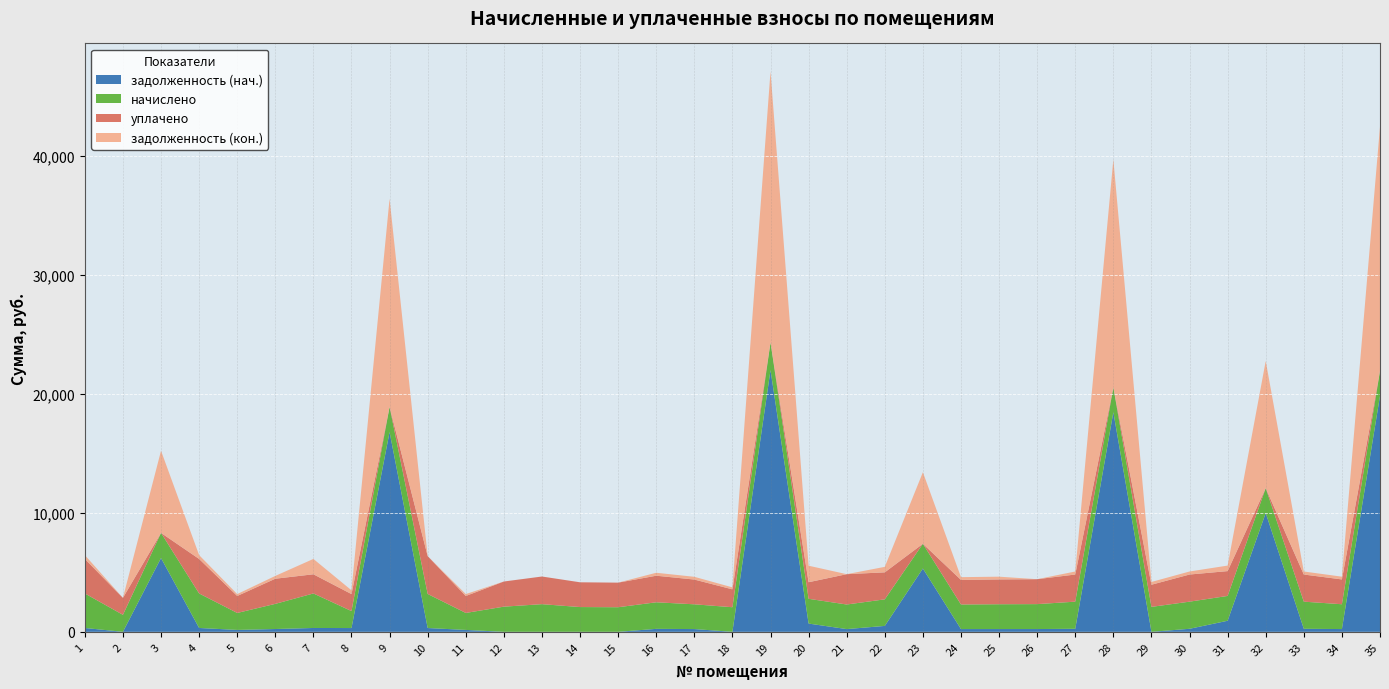

Reading left to right, what are all the values shown in this chart?

задолженность (нач.): 322.2	0.0	6196.3	322.2	158.5	234.8	322.2	316.7	16782.5	318.0	158.5	0.0	0.0	0.2	0.0	248.0	231.1	0.0	21989.2	693.1	228.8	495.9	5316.7	230.5	231.6	232.7	253.3	18451.7	0.0	253.3	929.0	9978.5	253.3	231.6	19821.9
начислено: 2900.2	1426.2	2113.1	2900.2	1426.2	2113.1	2900.2	1426.2	2113.1	2862.0	1426.2	2113.1	2323.0	2079.7	2065.4	2232.4	2079.7	2065.4	2323.0	2079.7	2065.4	2232.4	2079.7	2065.4	2084.5	2094.0	2280.1	2084.5	2094.0	2280.1	2084.5	2094.0	2280.1	2084.5	2094.0
уплачено: 2900.2	1426.2	0.0	2900.2	1426.2	2113.1	1611.2	1427.2	0.0	3180.0	1426.2	2113.1	2323.0	2079.7	2065.4	2232.4	2079.7	1501.4	0.0	1393.7	2547.9	2269.1	0.0	2066.4	2084.5	2094.0	2280.1	0.0	1861.4	2280.1	2087.0	0.0	2280.1	2084.5	0.0
задолженность (кон.): 322.2	0.0	6900.7	322.2	158.5	234.8	1289.0	316.7	17486.9	0.0	158.5	0.0	0.0	0.2	0.0	248.0	231.1	166.3	22763.5	1386.4	0.0	460.0	6009.9	229.5	231.6	0.0	253.3	19146.5	232.7	253.3	463.2	10676.6	253.3	231.6	20519.9